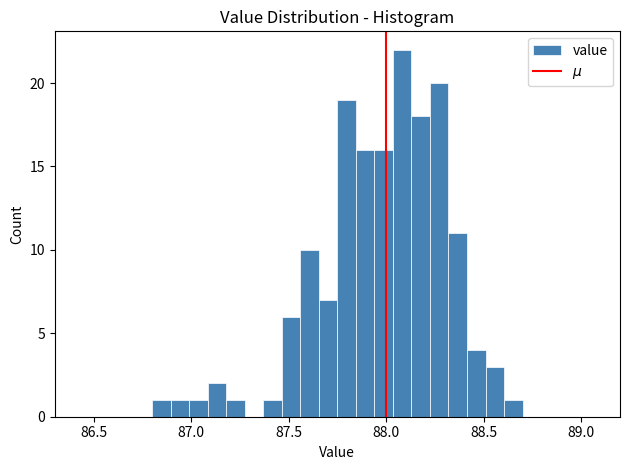

Read against the x-axis, roughly where is the centre of the tallest bar?

88.10